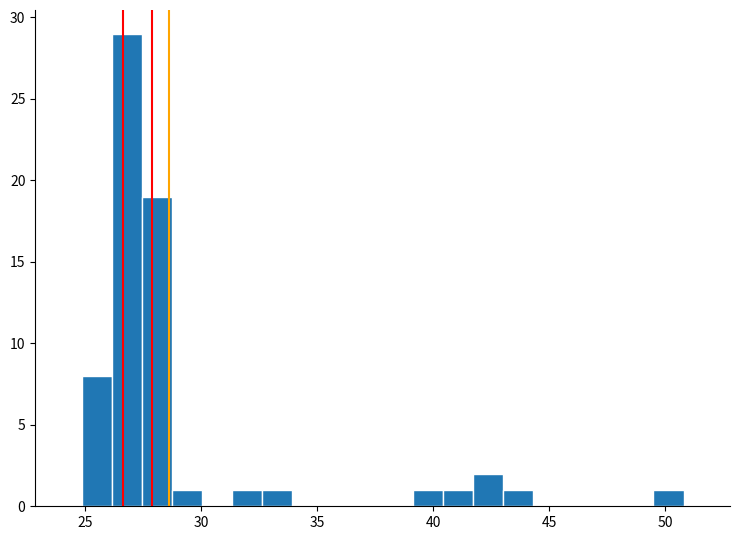

Read against the x-axis, roughly where is the centre of the tallest bar?

27.0